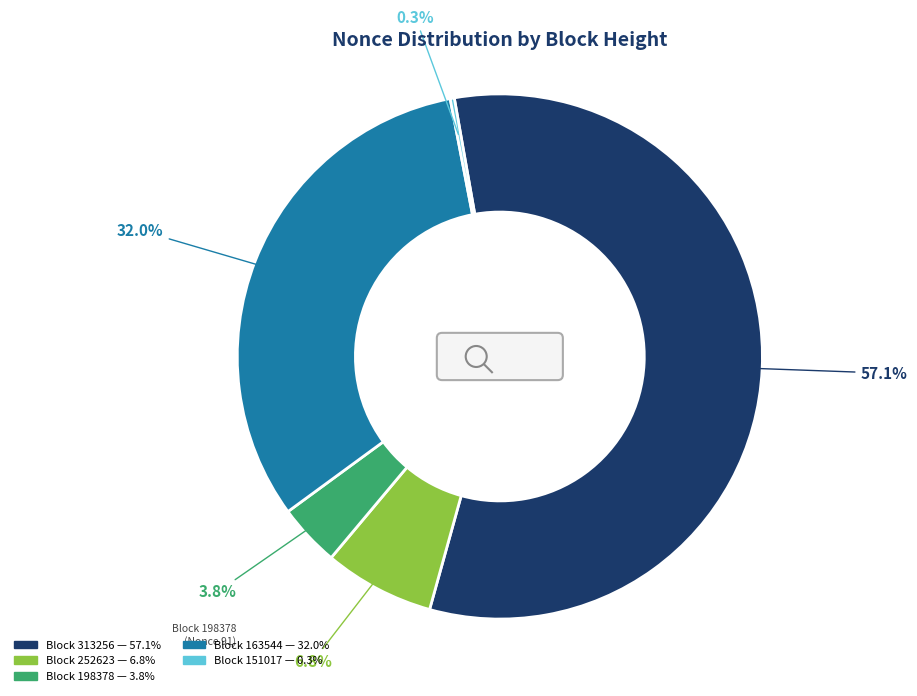

To the nearest percent, what is the difference between the largest and smallest slice percentages?

57%